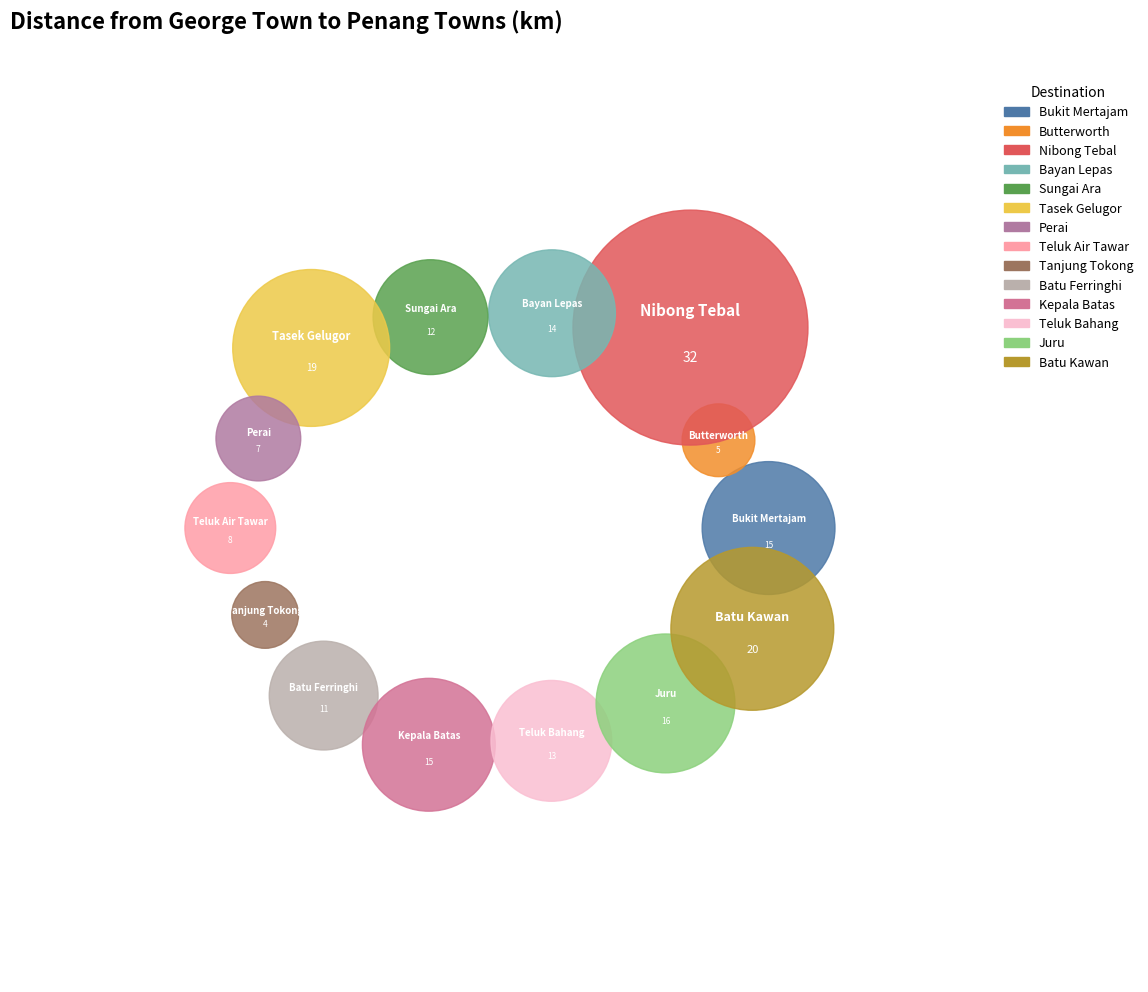

What is the change in value from Sungai Ara to Batu Ferringhi?

-1